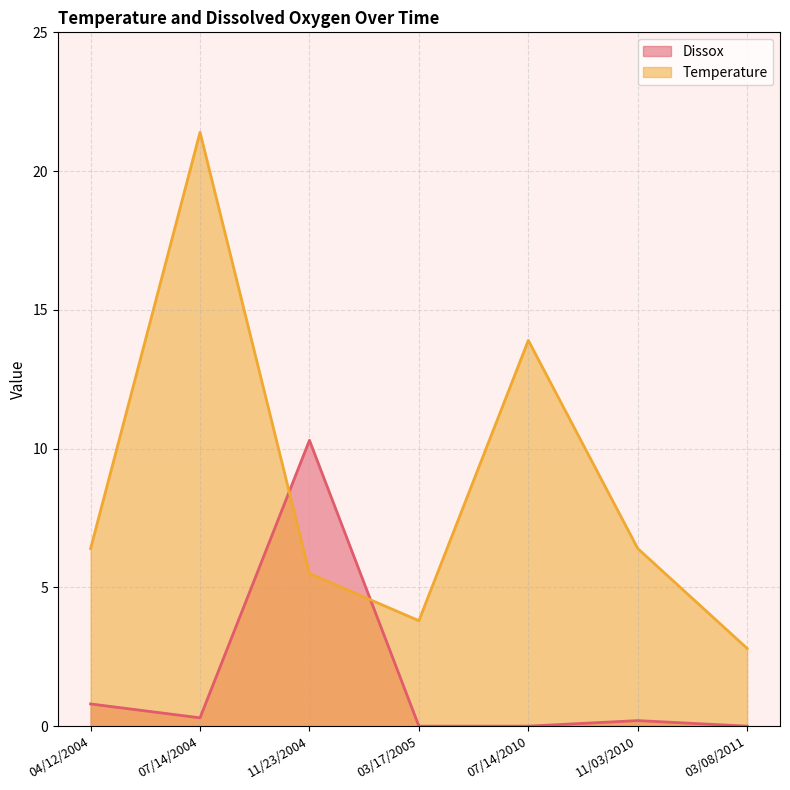

How many lines are shown in the chart?

2